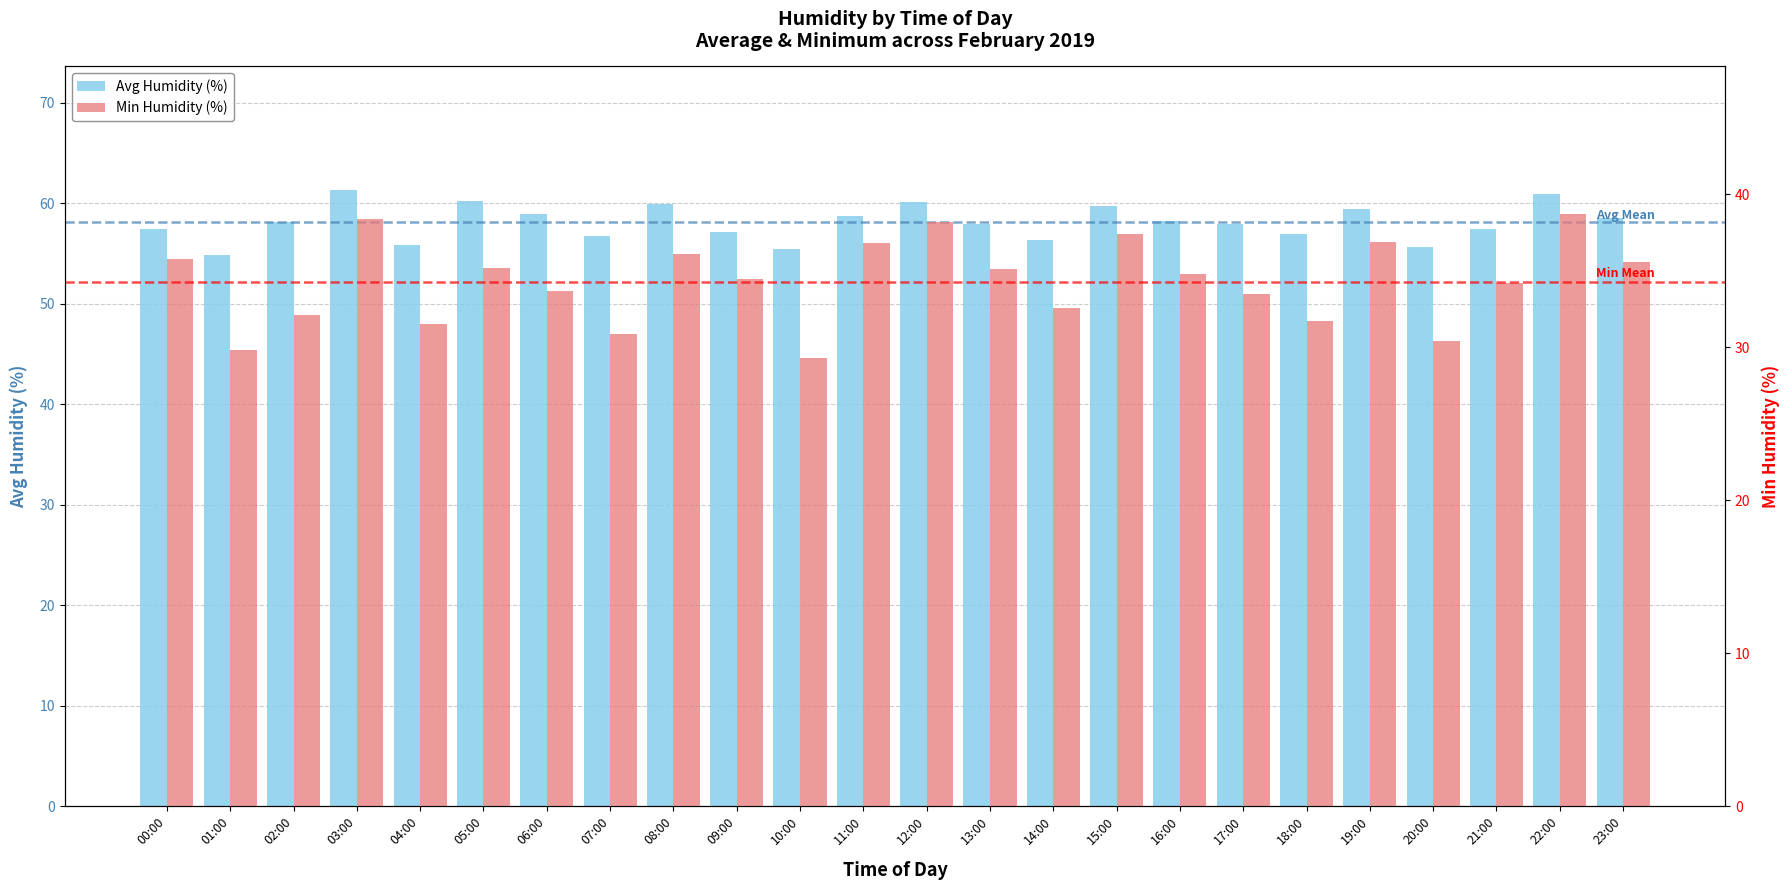

At which label does Min Humidity (%) reach its peak?

22:00